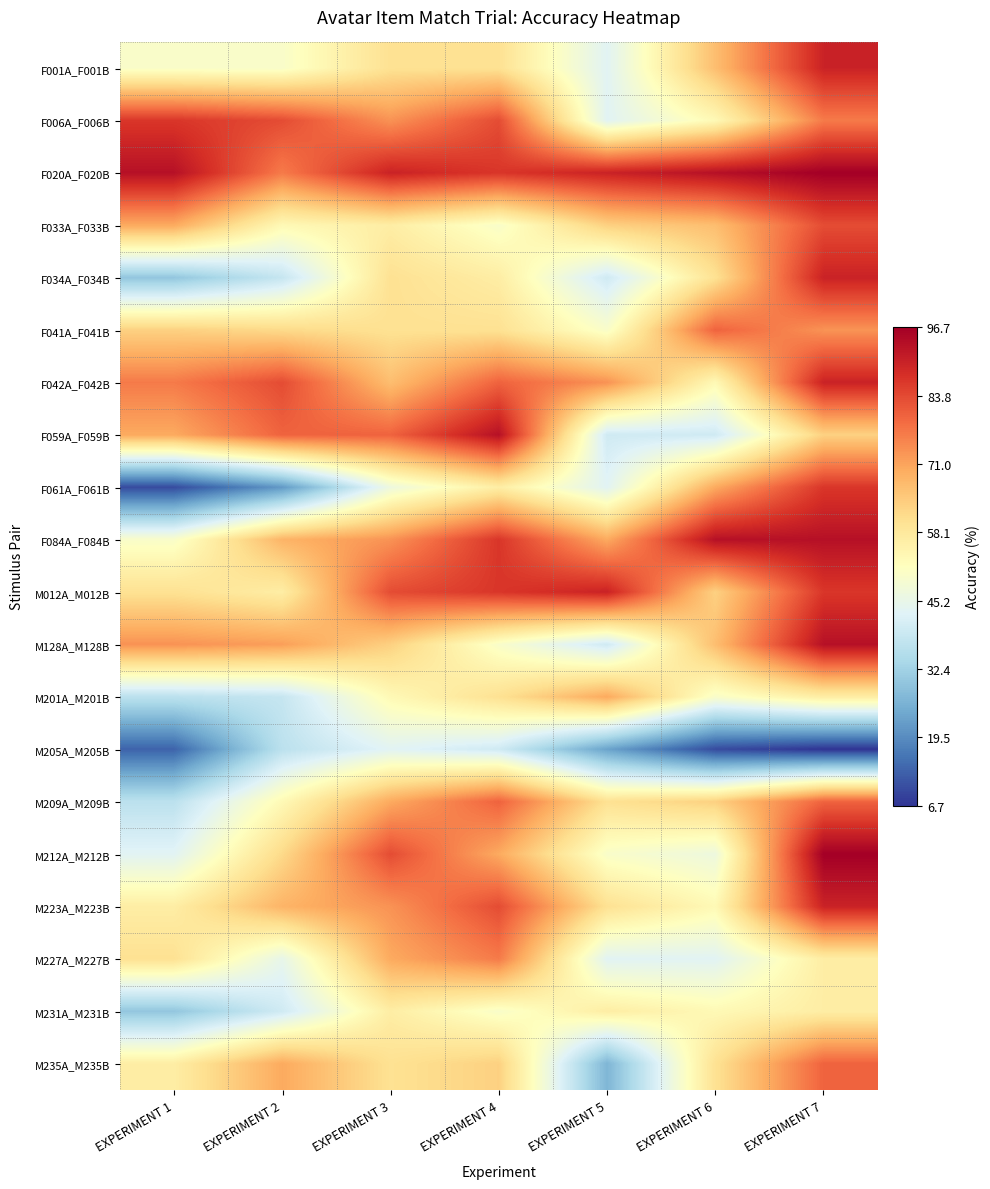

Which series changed the most between EXPERIMENT 1 and EXPERIMENT 3?

M212A_M212B